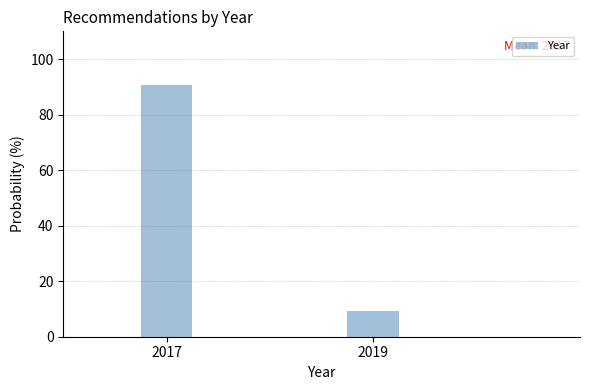

Reading left to right, what are all the values shown in this chart?

90.6	9.4